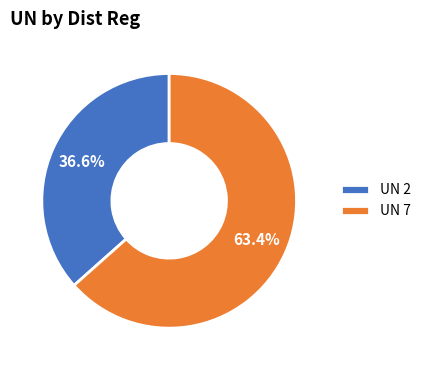

Which slice is the largest?

UN 7